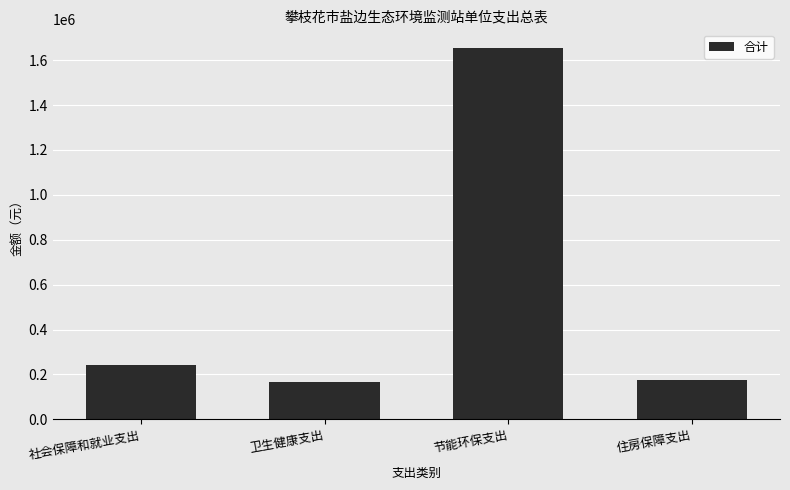

Reading left to right, transcribe all the data shown in this chart.

242539.1	165528.6	1654688.8	173976.0